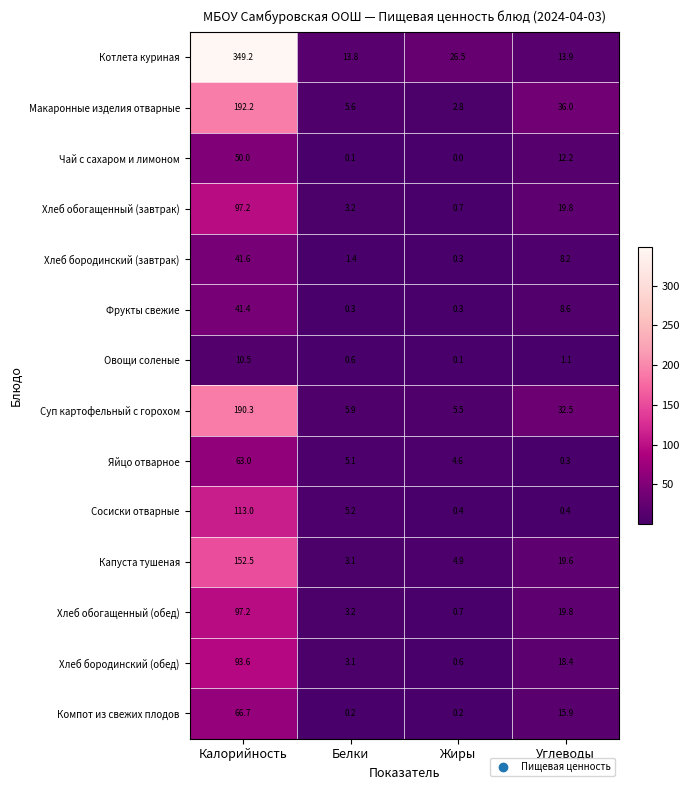

Which series has the widest spread of values?

Котлета куриная